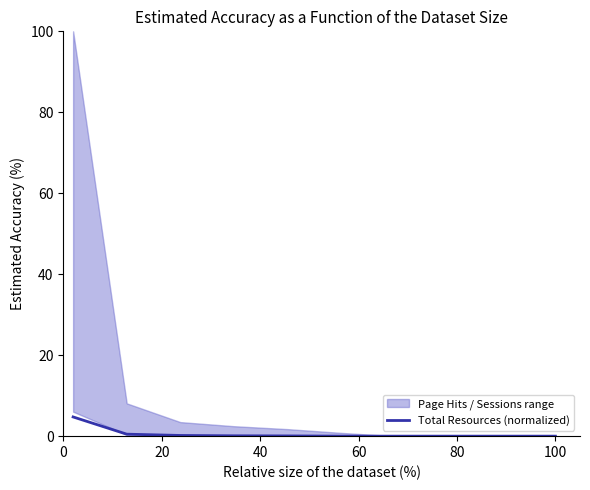

What is the maximum value for Total Resources (normalized)?

4.7